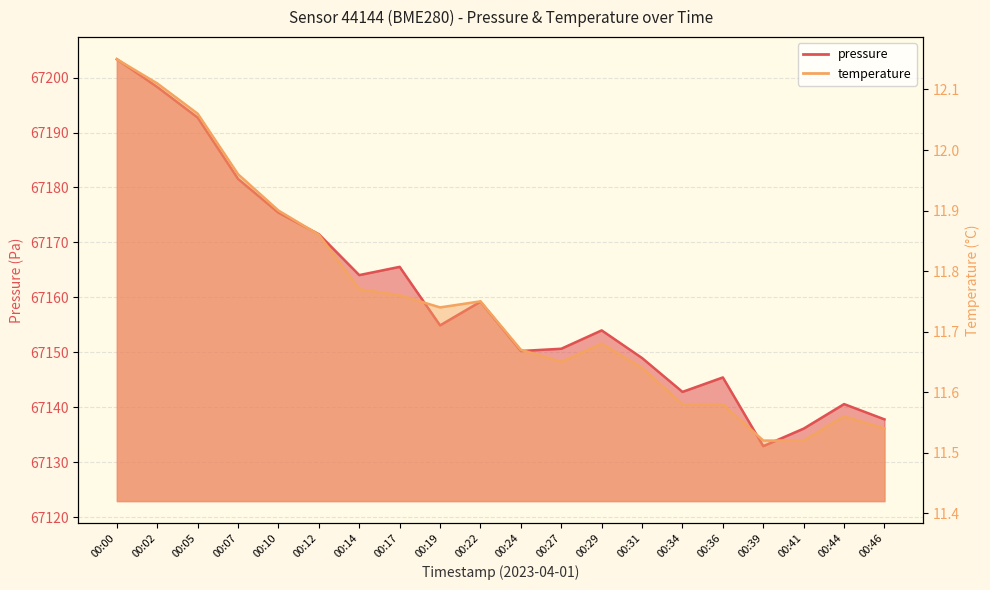

Reading left to right, transcribe all the data shown in this chart.

pressure: 67203.3	67198.3	67192.7	67181.6	67175.4	67171.5	67164.1	67165.6	67154.9	67159.2	67150.2	67150.7	67154.0	67149.0	67142.8	67145.4	67132.9	67136.1	67140.6	67137.8
temperature: 12.2	12.1	12.1	12.0	11.9	11.9	11.8	11.8	11.7	11.8	11.7	11.7	11.7	11.6	11.6	11.6	11.5	11.5	11.6	11.5